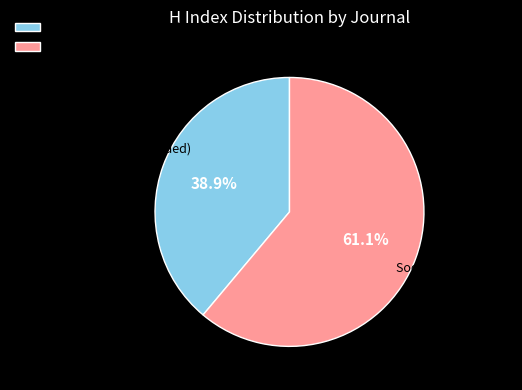

Approximately how many times larger is the value at Sociologija i Prostor compared to Prostor (discontinued)?

1.6